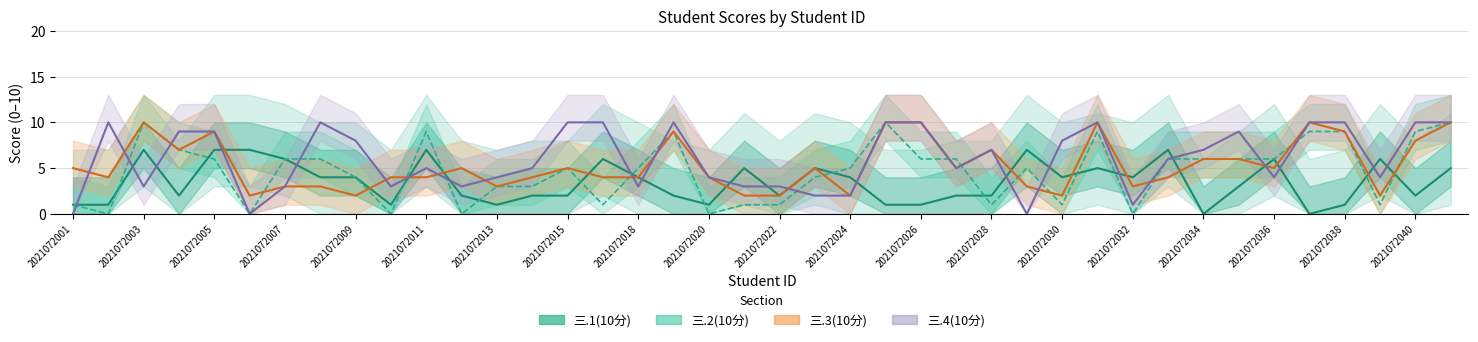

Does the chart display data point markers on the line(s)?

No